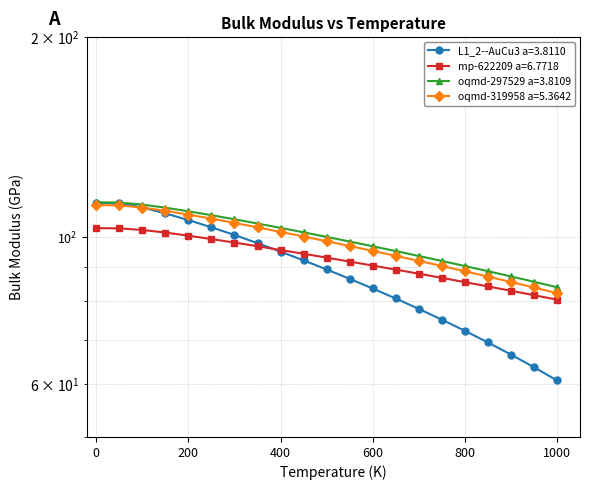

What are all the series names shown in the legend?

L1_2--AuCu3 a=3.8110, mp-622209 a=6.7718, oqmd-297529 a=3.8109, oqmd-319958 a=5.3642